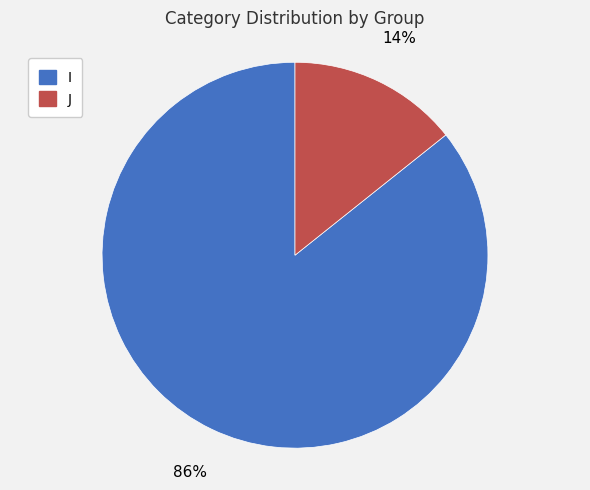

Which slice is the smallest?

J